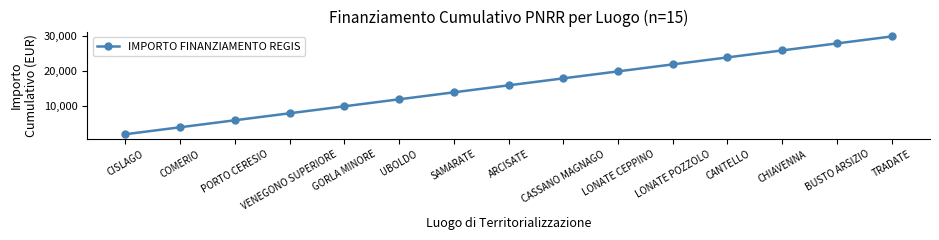

True or false: the data shows 695 at CISLAGO.

False